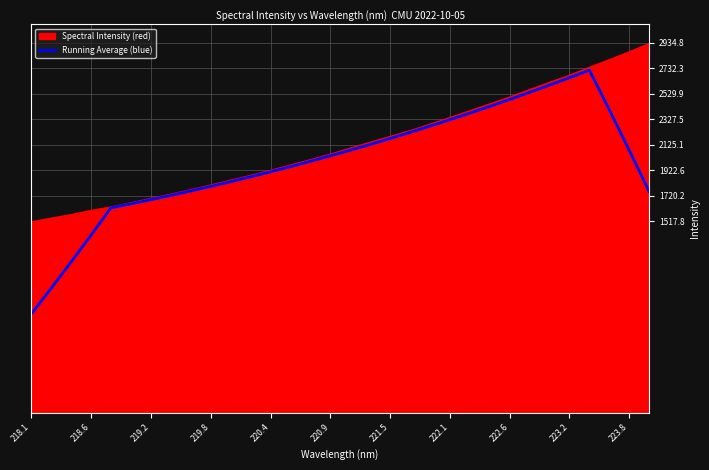

What is the highest value of the Running Average (blue) series?

2717.9